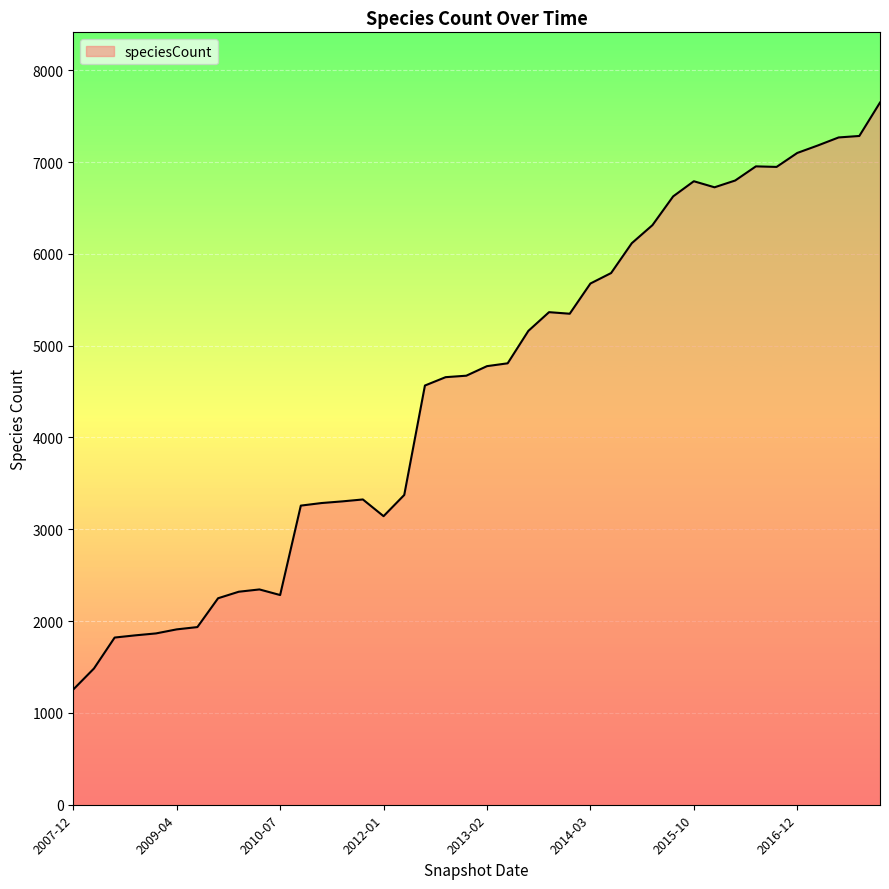

What is the smallest value displayed?

1255